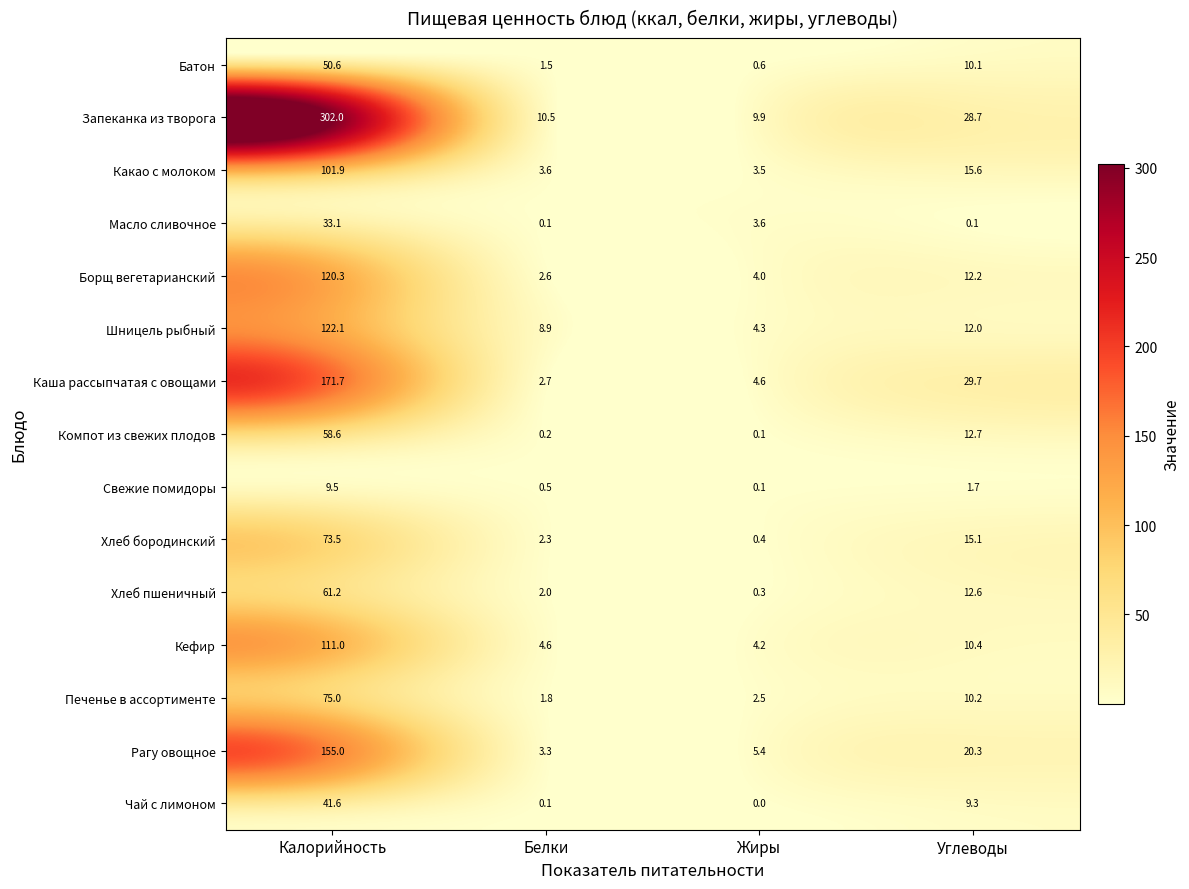

What is the difference between the second highest and second lowest values in the Батон series?

8.6